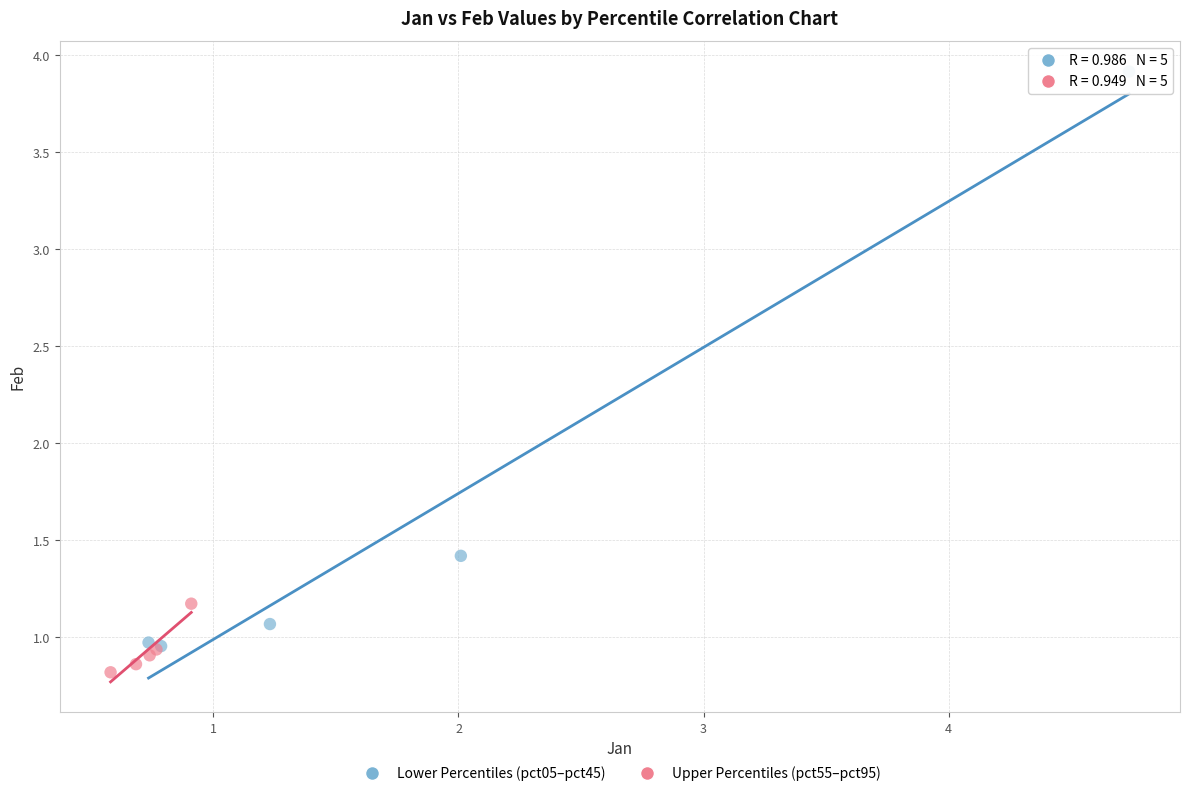

What are all the series names shown in the legend?

Lower Percentiles (pct05–pct45), Upper Percentiles (pct55–pct95)